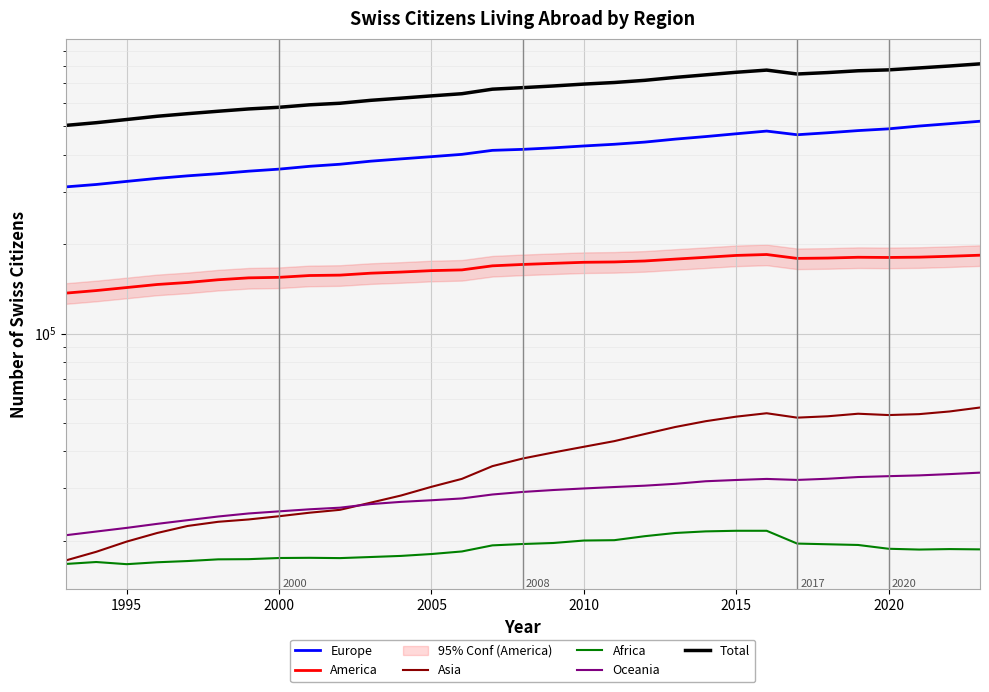

What are all the series names shown in the legend?

Europe, America, Asia, Africa, Oceania, Total